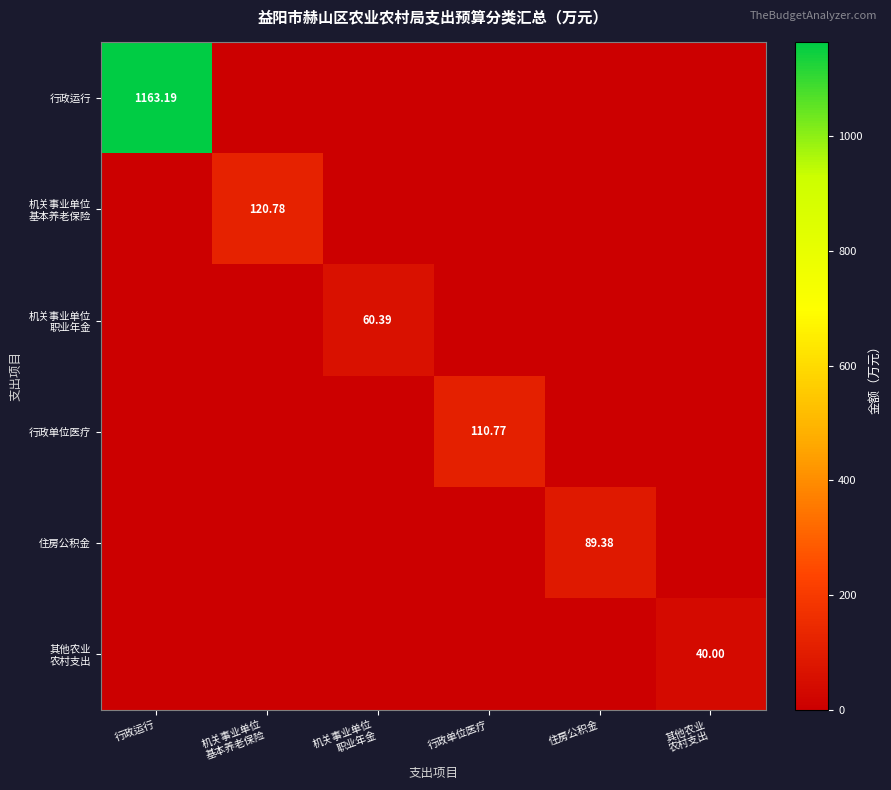

What is the difference between the highest and lowest values at 机关事业单位
职业年金?

60.4